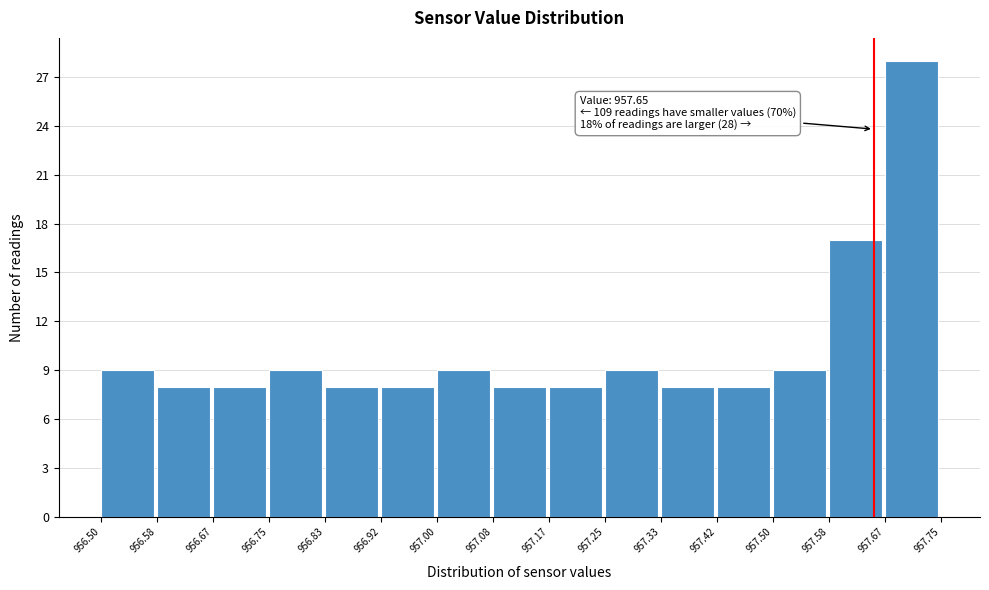

Over which range of the x-axis is the bar tallest?

957.67 to 957.75